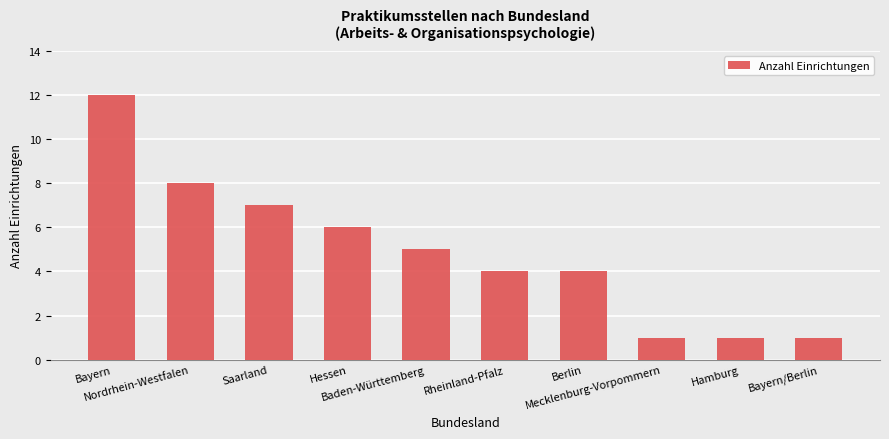

What is the change in value from Hessen to Mecklenburg-Vorpommern?

-5